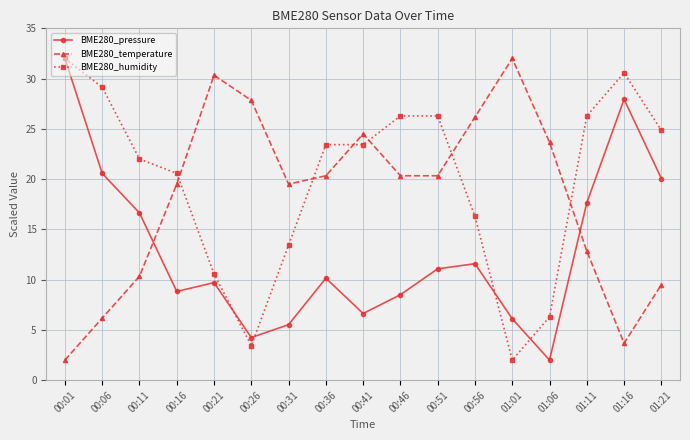

At which label does BME280_pressure reach its peak?

00:01